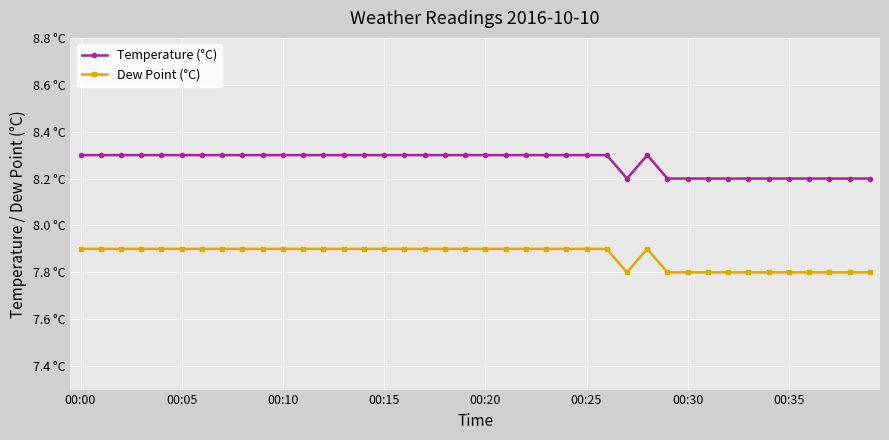

What are all the series names shown in the legend?

Temperature (°C), Dew Point (°C)